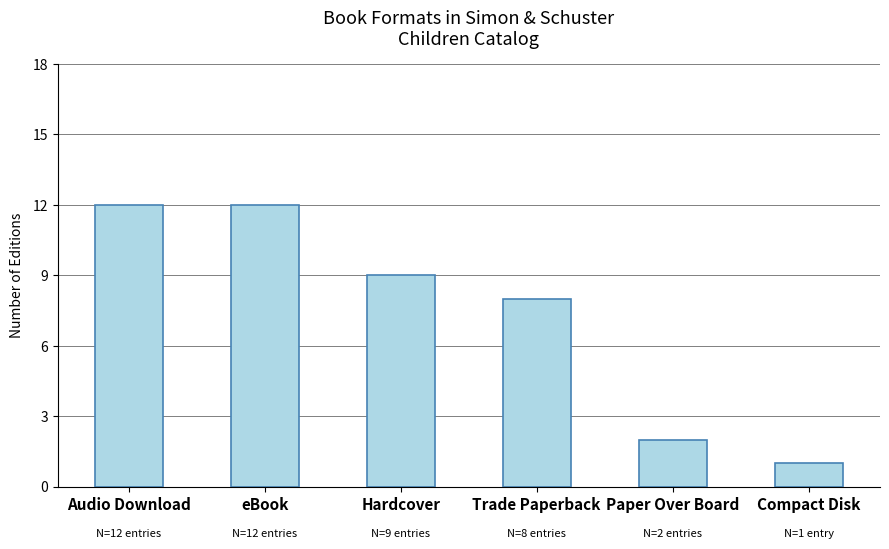

Approximately how many times larger is the value at Trade Paperback compared to Compact Disk?

8.0